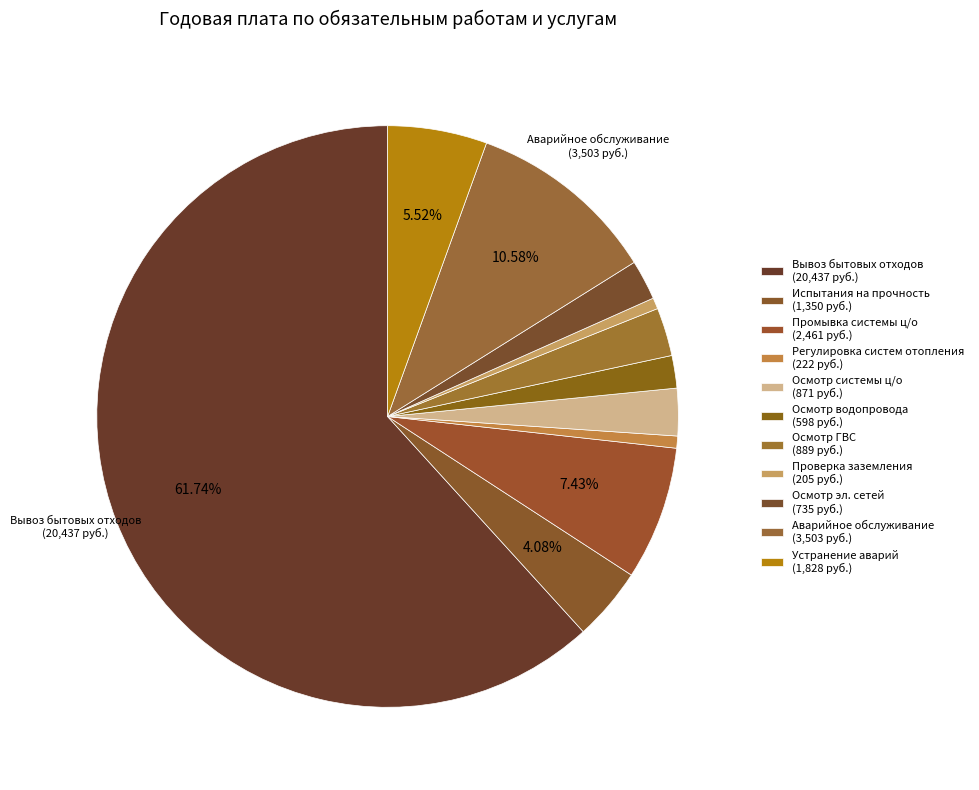

Which category has the smallest portion of the pie?

Проверка заземления оболочки электрокабеля